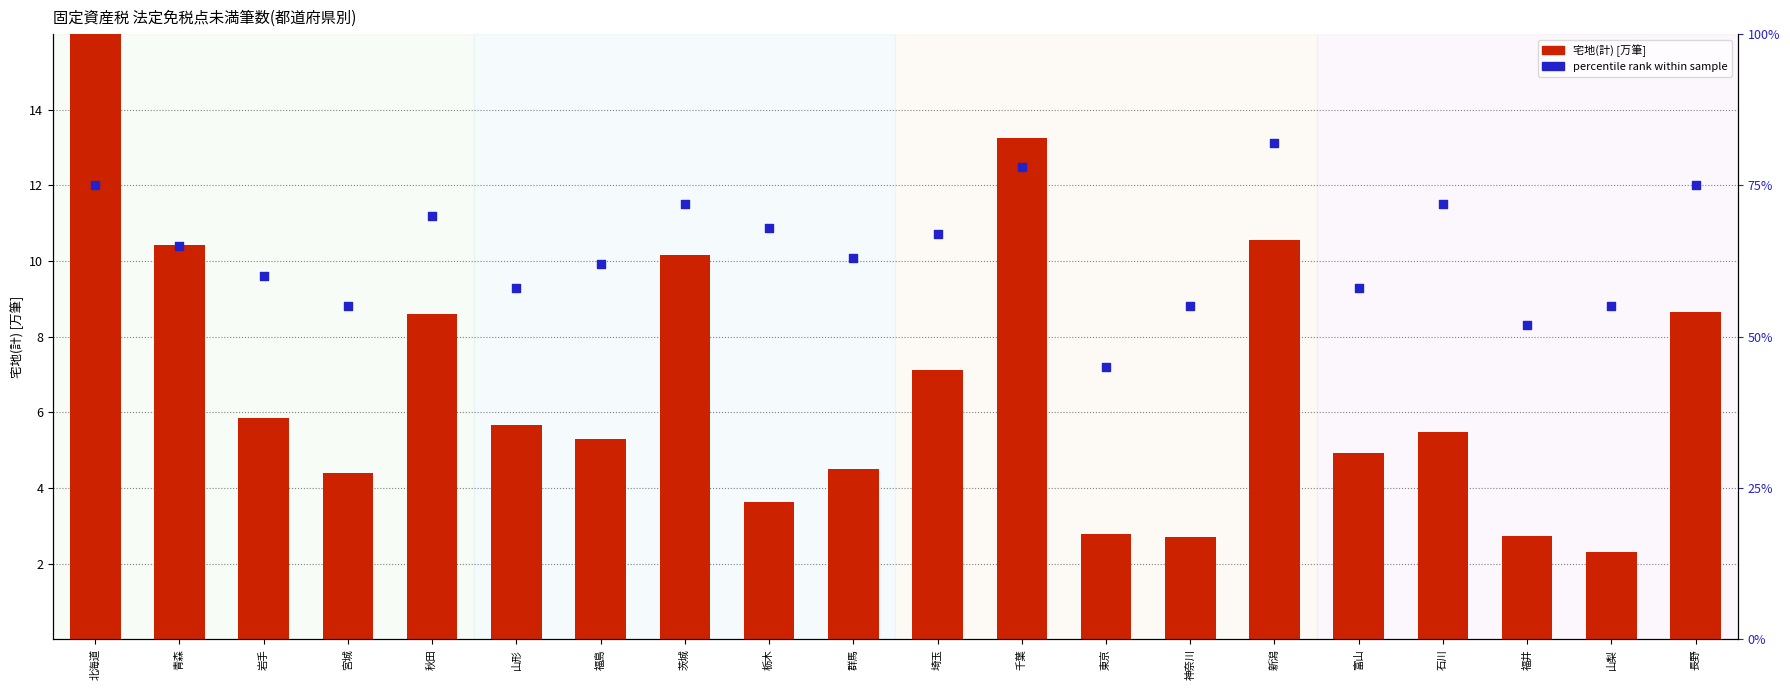

What are all the series names shown in the legend?

宅地(計) [万筆], percentile rank within sample